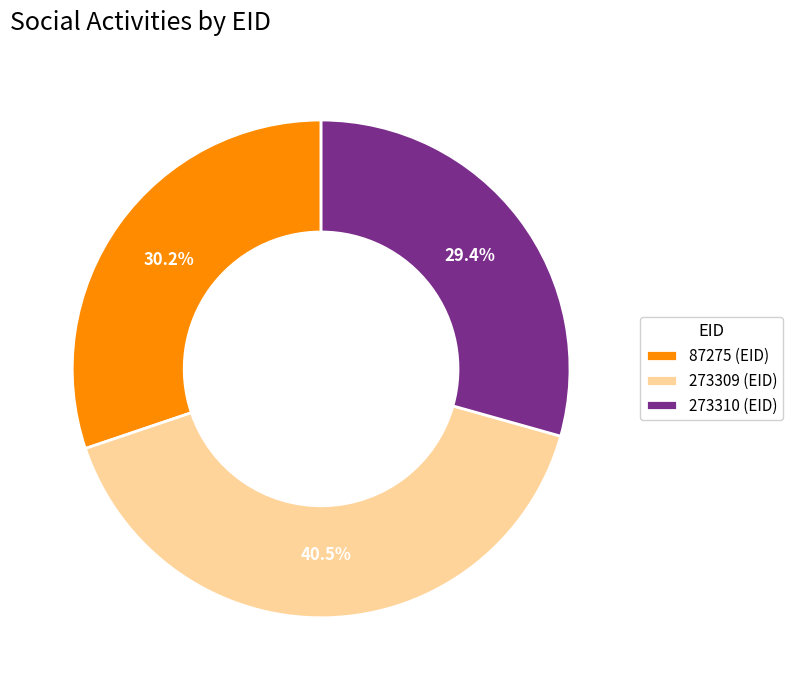

Approximately how many times larger is the value at 273309 compared to 87275?

1.3